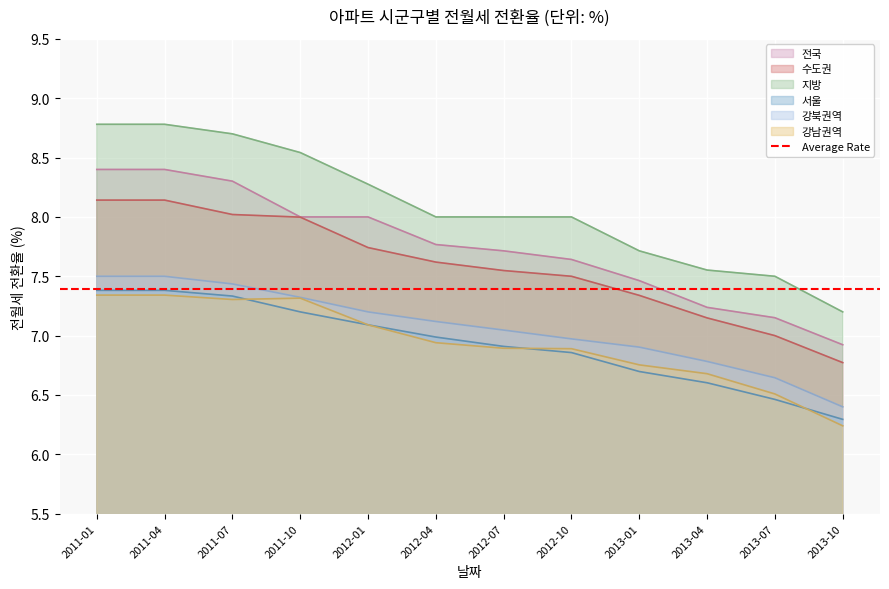

At which category is the sum across all series the highest?

2011-01